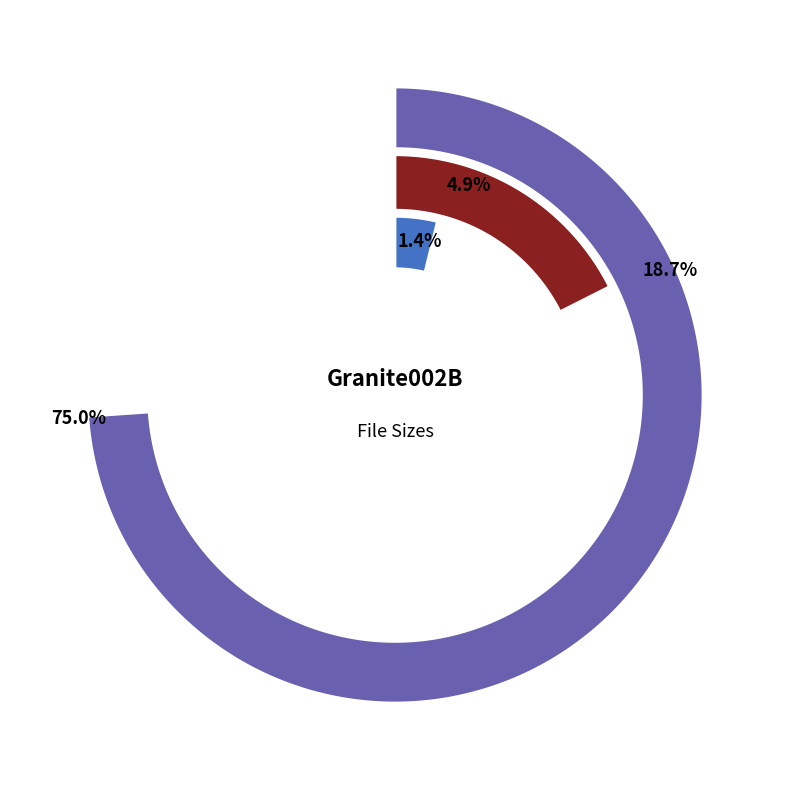

What is the change in value from 4K-JPG to 8K-PNG?

+871222722